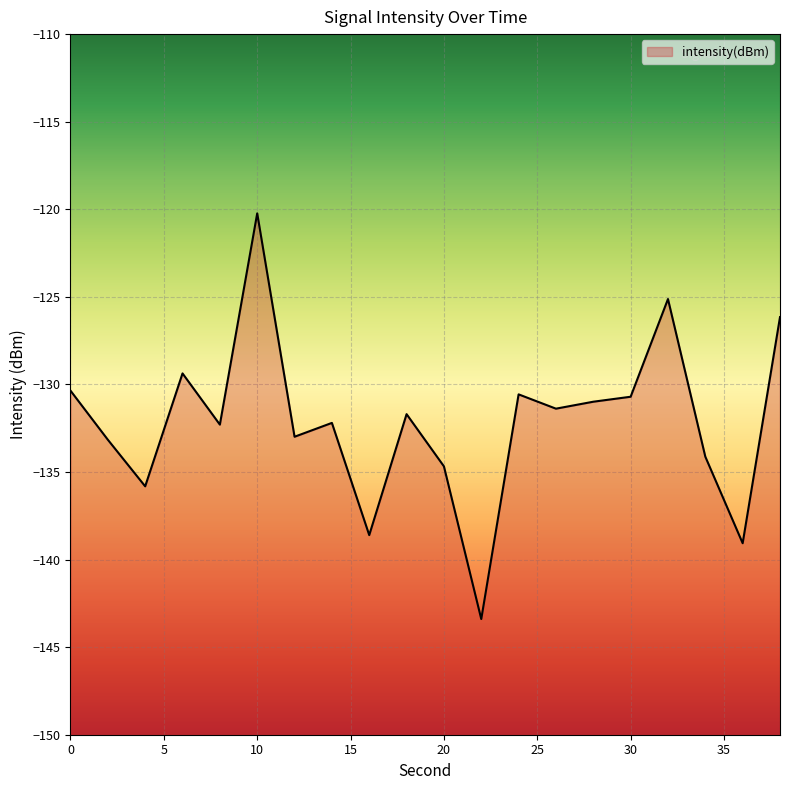

Rank the categories by value from lowest to highest.

22, 36, 16, 4, 20, 34, 2, 12, 8, 14, 18, 26, 28, 30, 24, 0, 6, 38, 32, 10